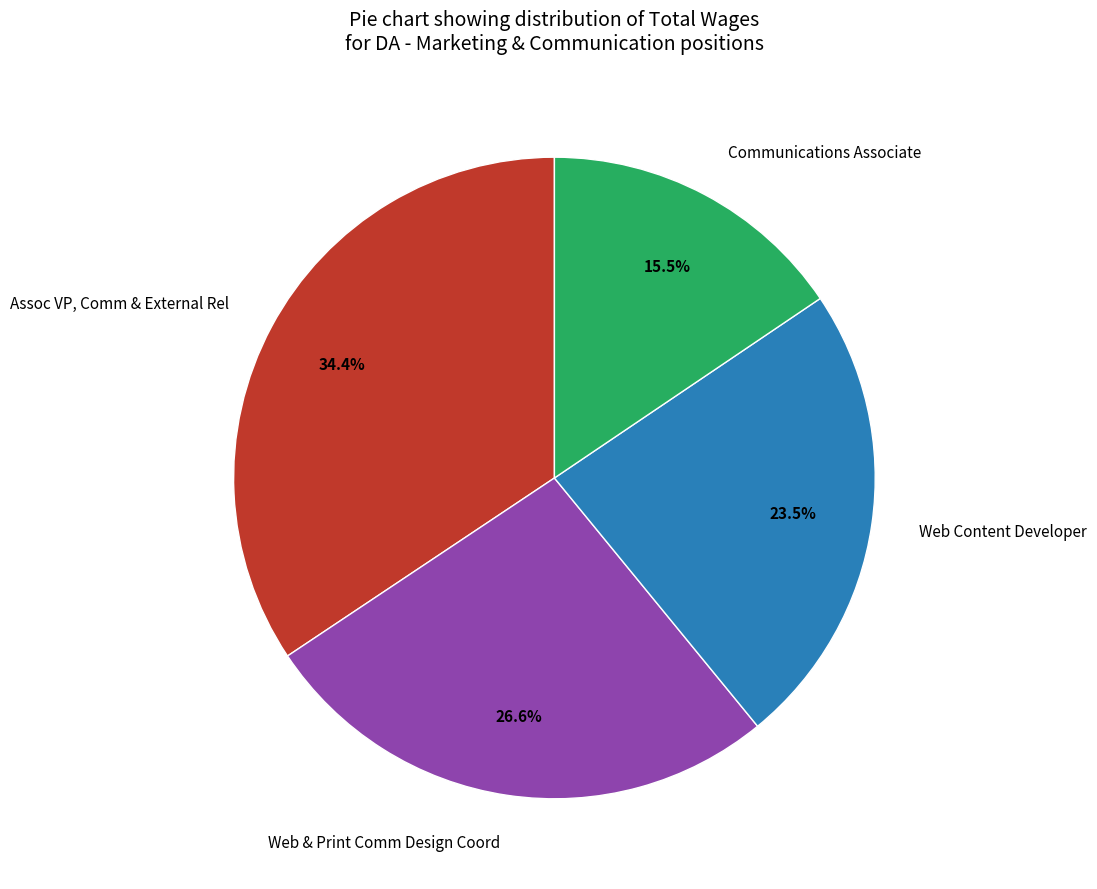

Combined, do Assoc VP, Comm & External Rel and Communications Associate account for over 50%?

No